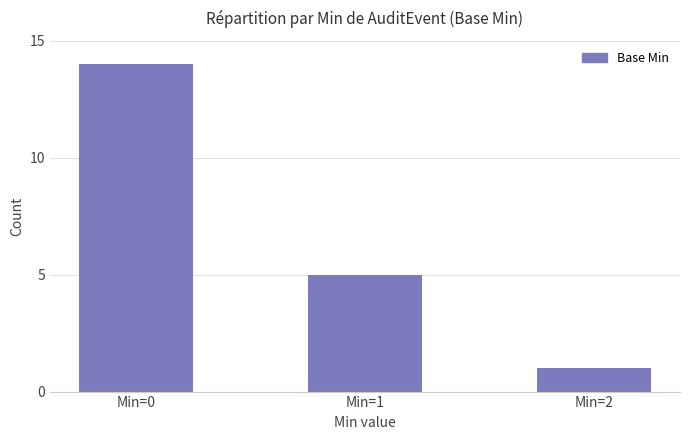

At which category does the chart reach its peak across all series?

Min=0